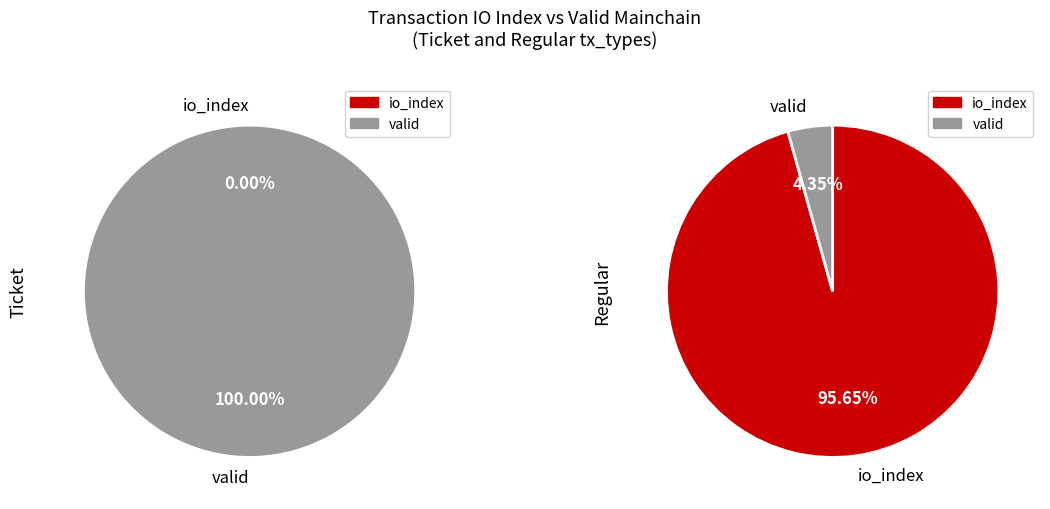

Which category accounts for the majority?

io_index=22